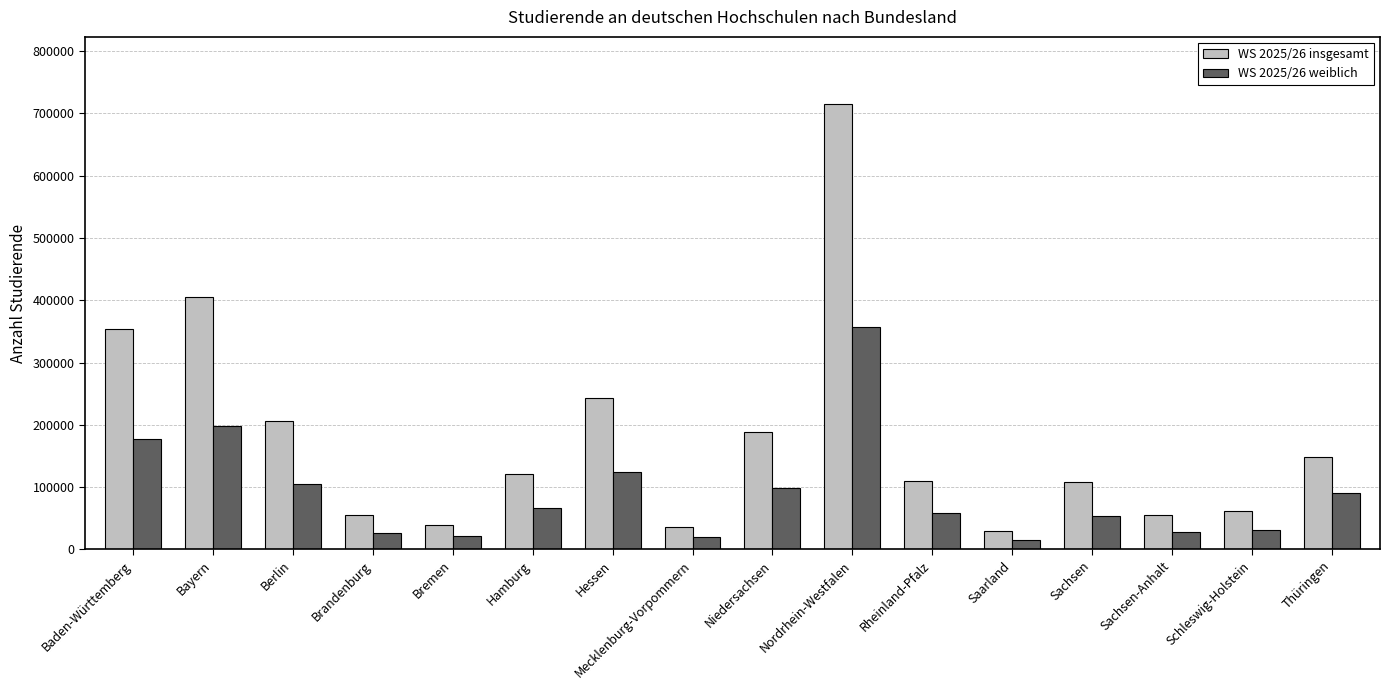

What is the approximate value of WS 2025/26 weiblich at Hessen?

124334